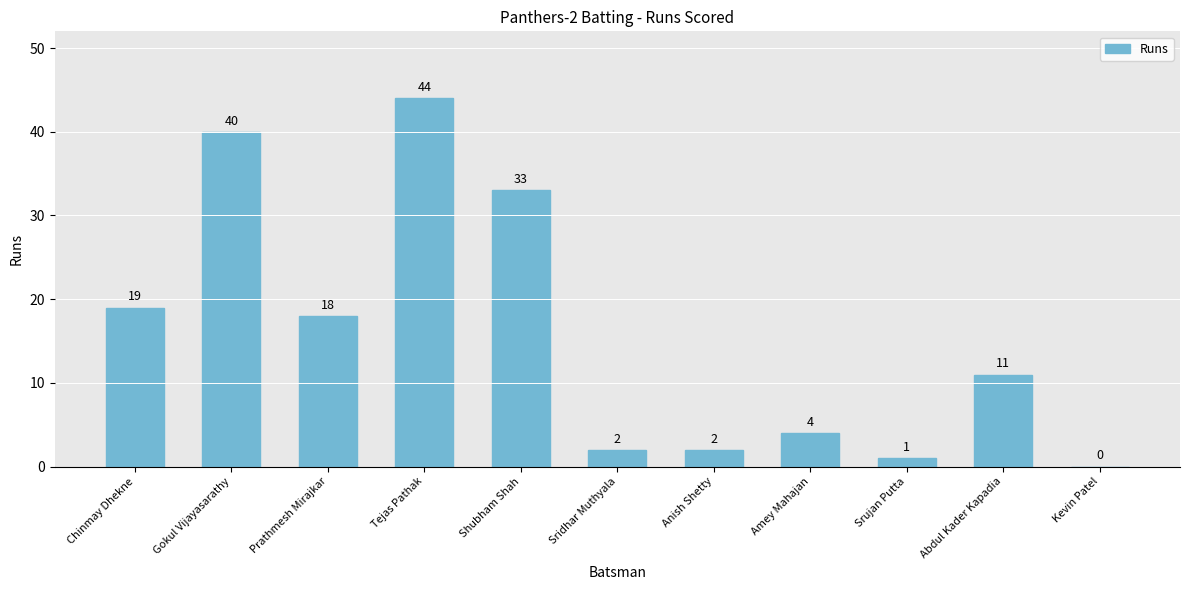

What is the change in value from Amey Mahajan to Abdul Kader Kapadia?

+7